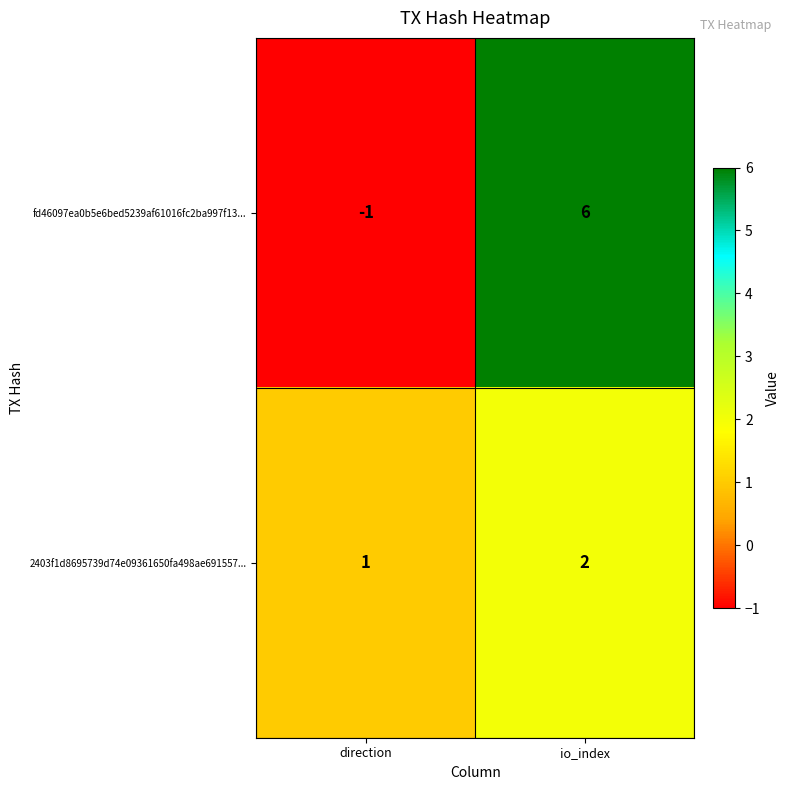

Reading left to right, extract all data points from this chart.

fd46097ea0b5e6bed5239af61016fc2ba997f13...: direction=-1	io_index=6
2403f1d8695739d74e09361650fa498ae691557...: direction=1	io_index=2